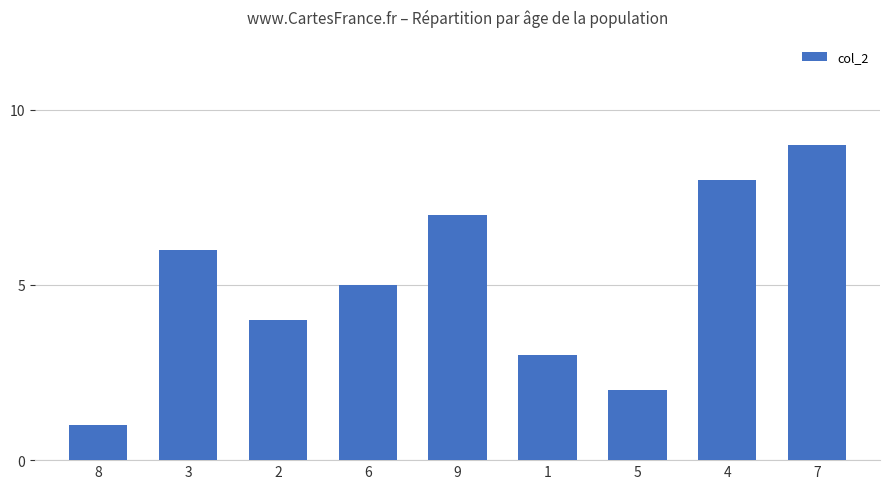

How many values are below 5?

4